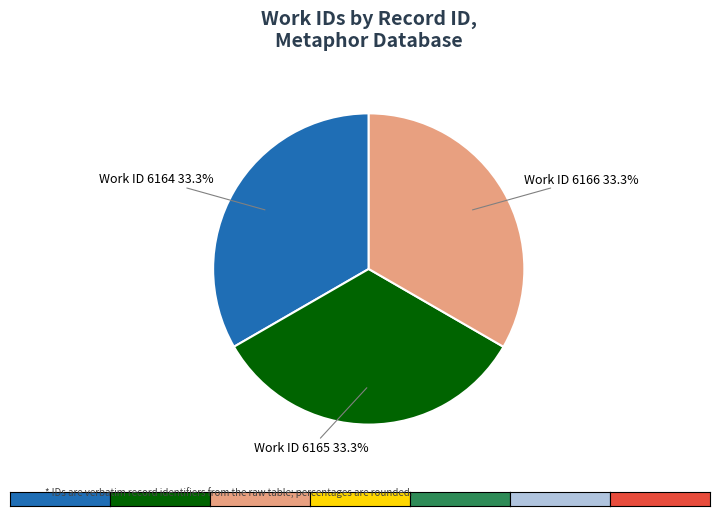

What is the ratio of the value at Work ID 6165 to the value at Work ID 6166?

1.0